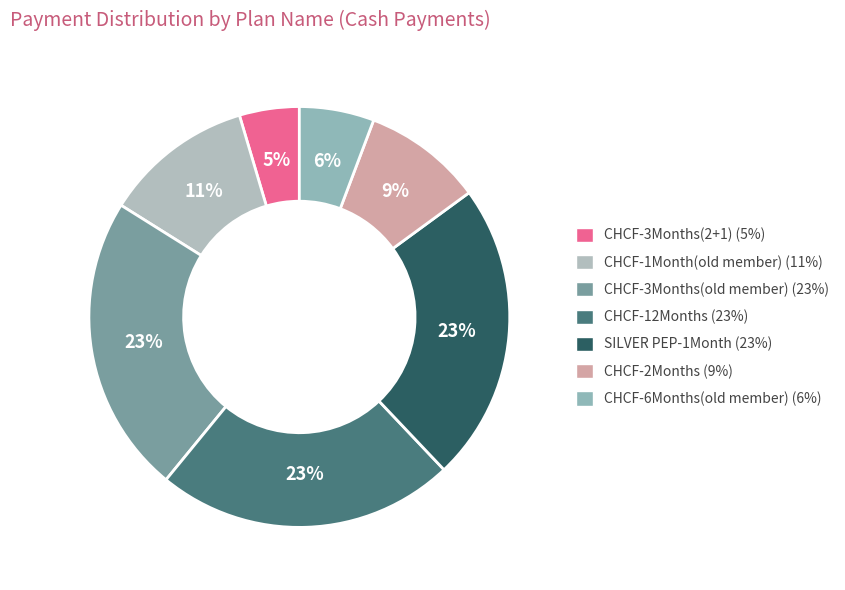

How many segments does this pie chart have?

7